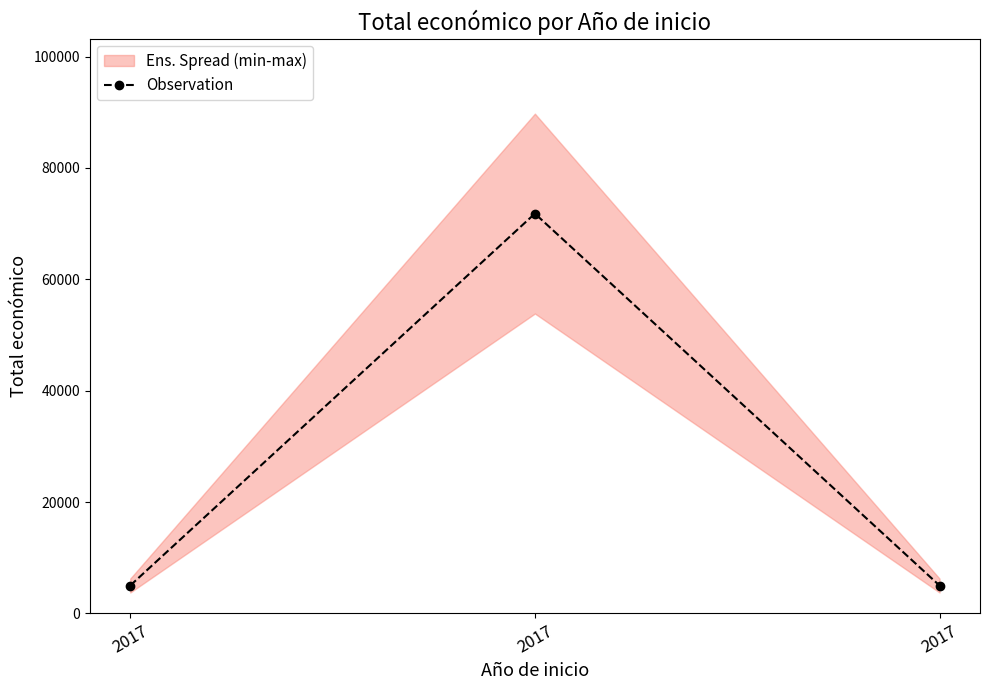

What is the value of the 3rd point from the left?

5000